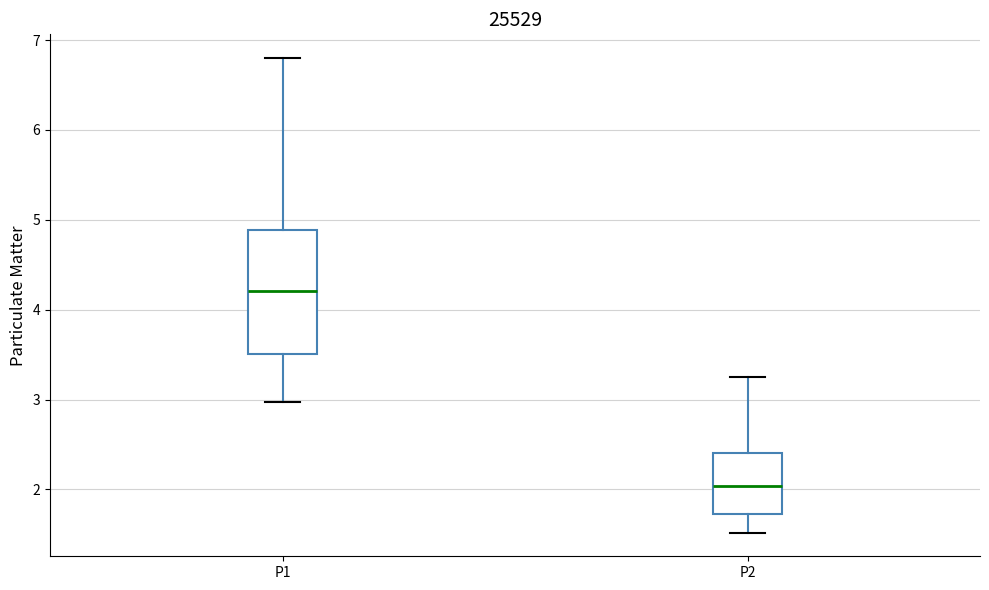

Where does the upper whisker of the box for P1 end on the y-axis? The values are not printed on the chart, so give them approximately, as read against the axis.

6.8